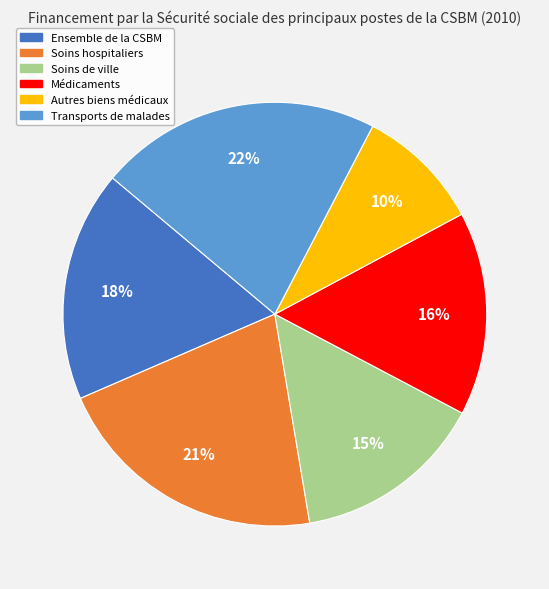

True or false: Soins de ville accounts for 23% of the total.

False